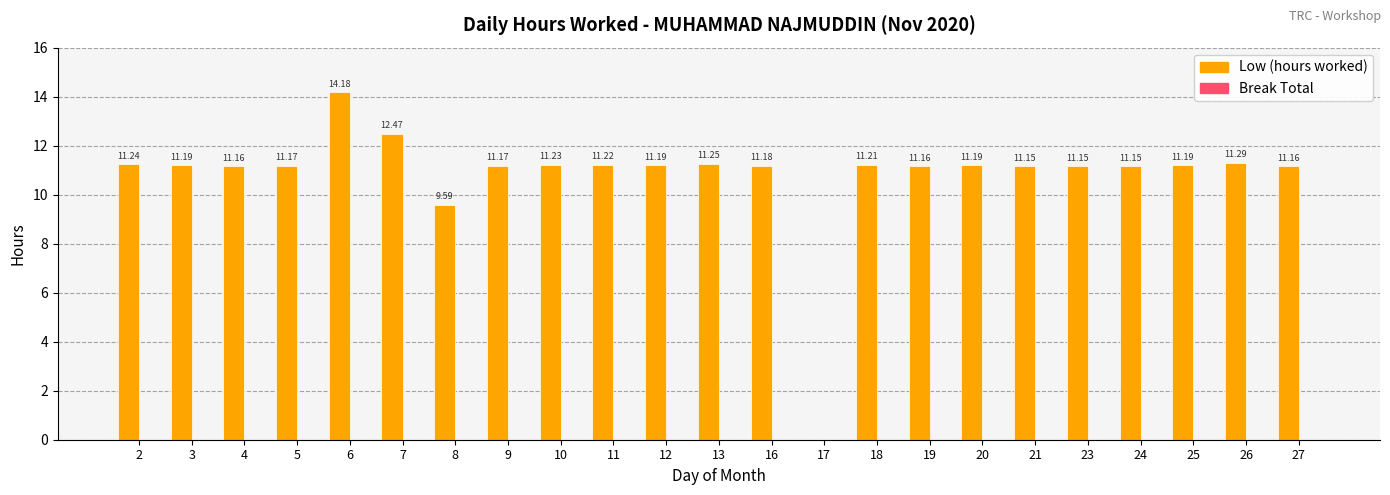

Between 3 and 23, which is larger?

3